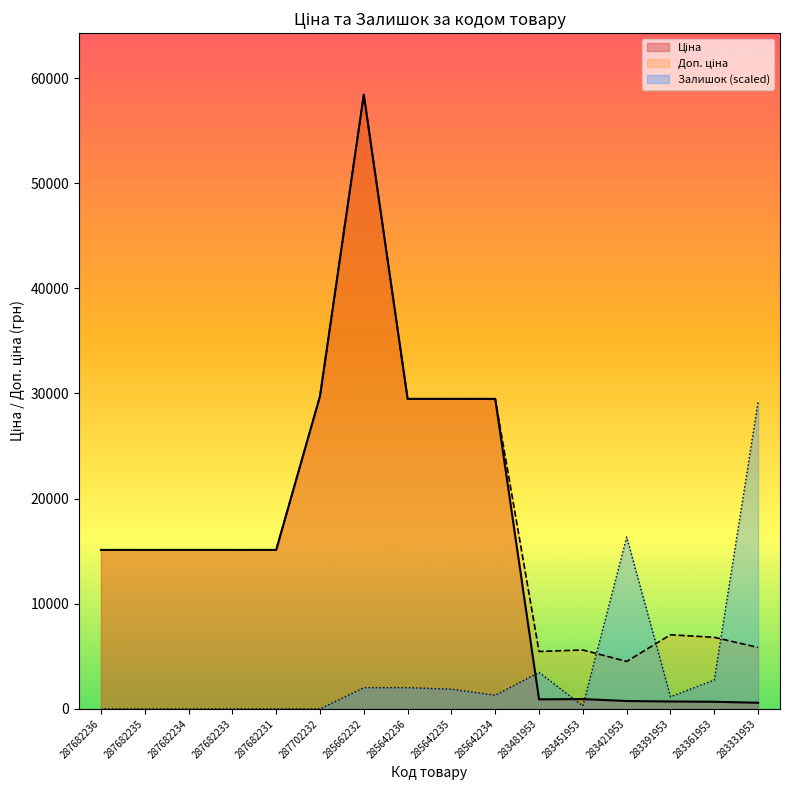

What position from the left is 287682231?

5